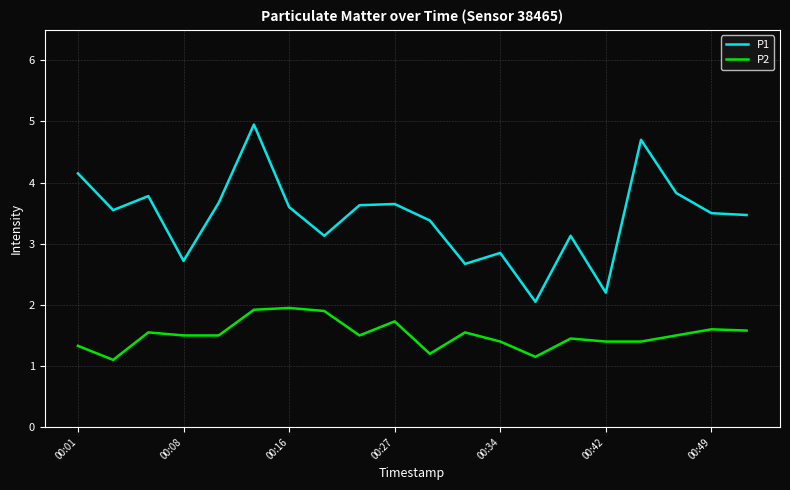

True or false: P2 and P1 cross at least once.

False